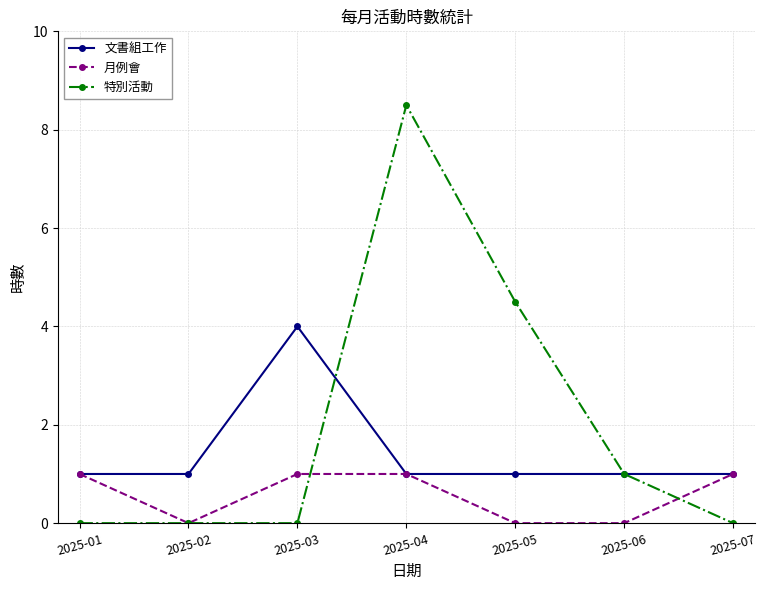

At which category does 文書組工作 reach its first local peak?

2025-03